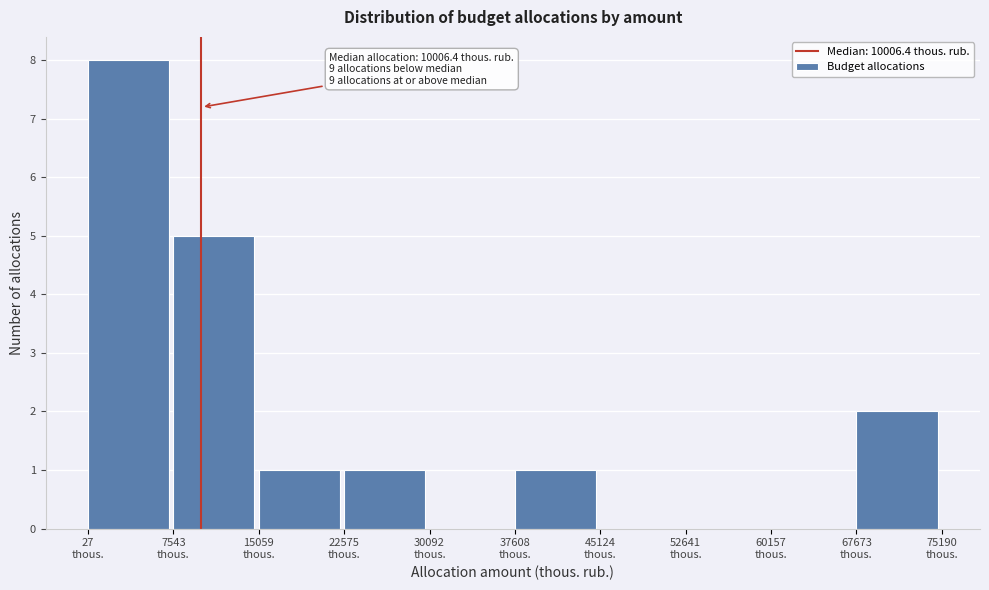

Which range on the x-axis has the tallest bar?

0 to 8000